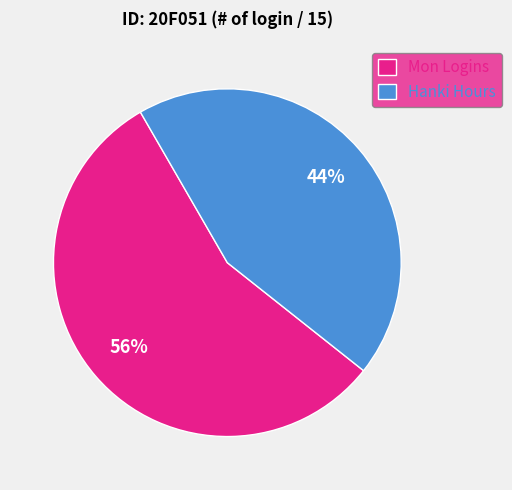

Which slice is the largest?

Mon Logins